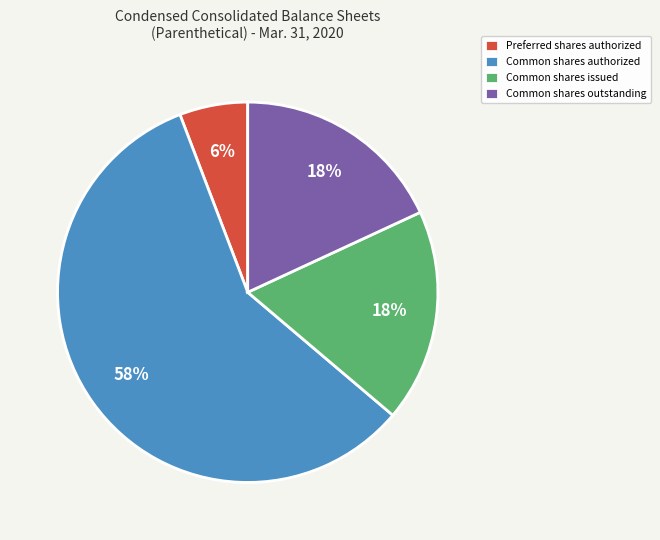

Approximately how many times larger is the value at Preferred shares authorized compared to Common shares outstanding?

0.3